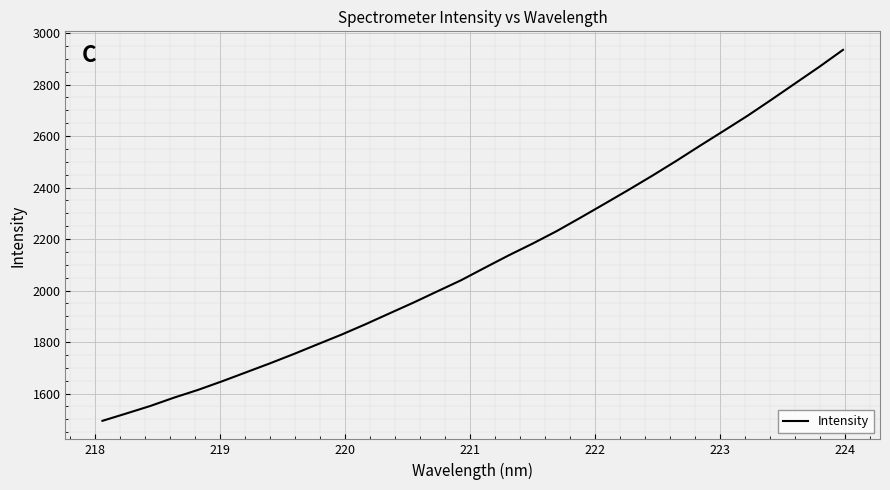

What is the maximum value shown in the chart?

2934.6